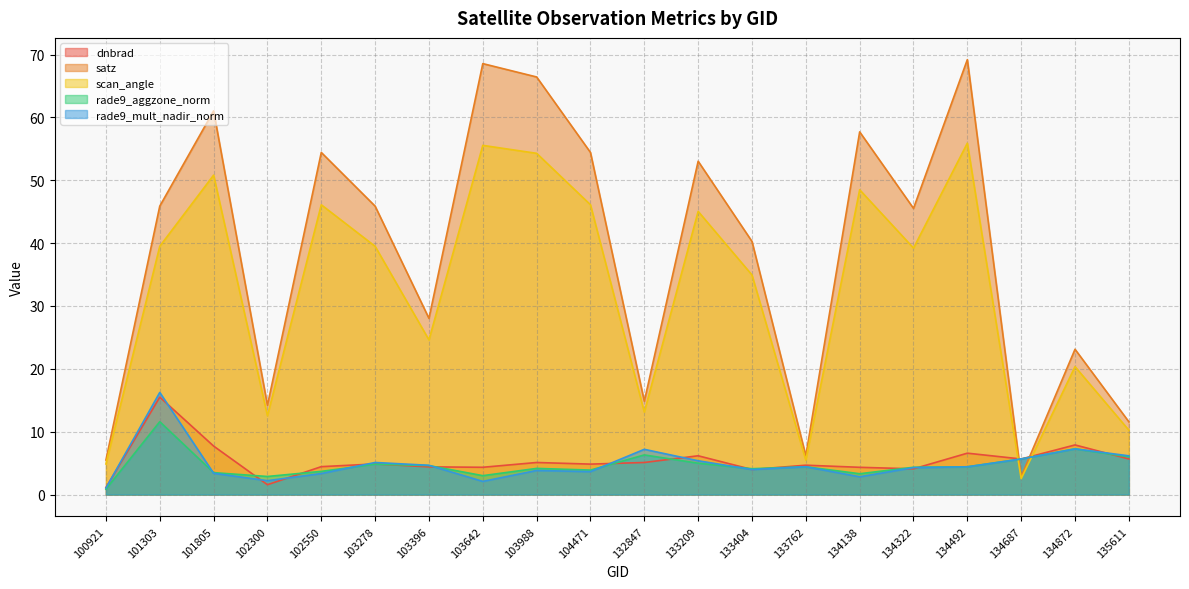

At which label does satz first exceed 45?

101303